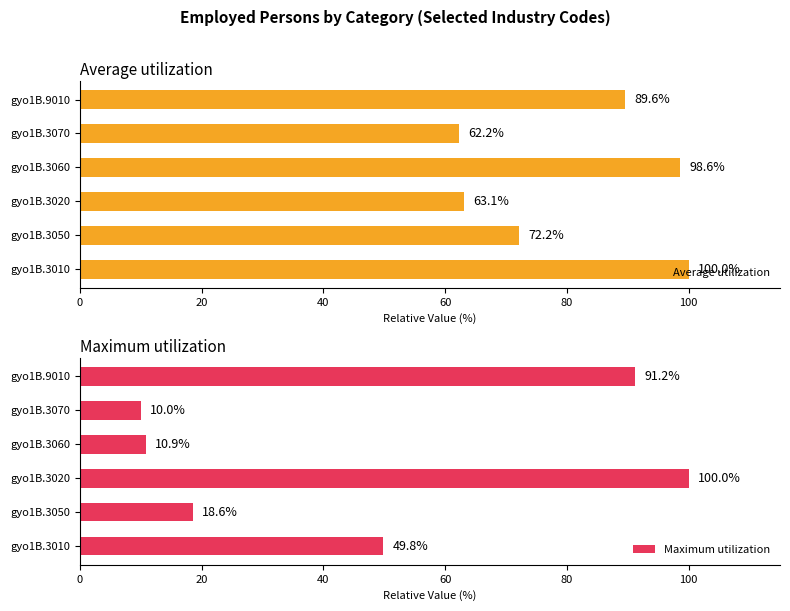

What are all the series names shown in the legend?

Average utilization, Maximum utilization